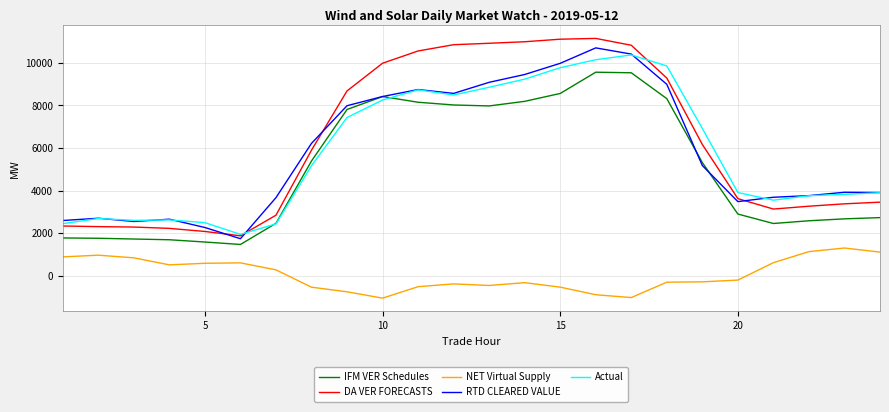

True or false: Actual and NET Virtual Supply cross at least once.

False